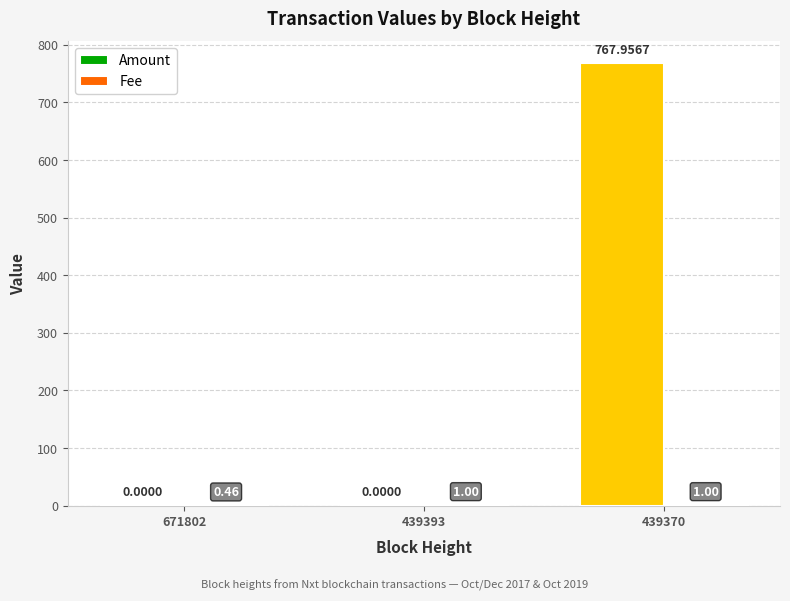

Which series has the largest total across all categories?

Amount